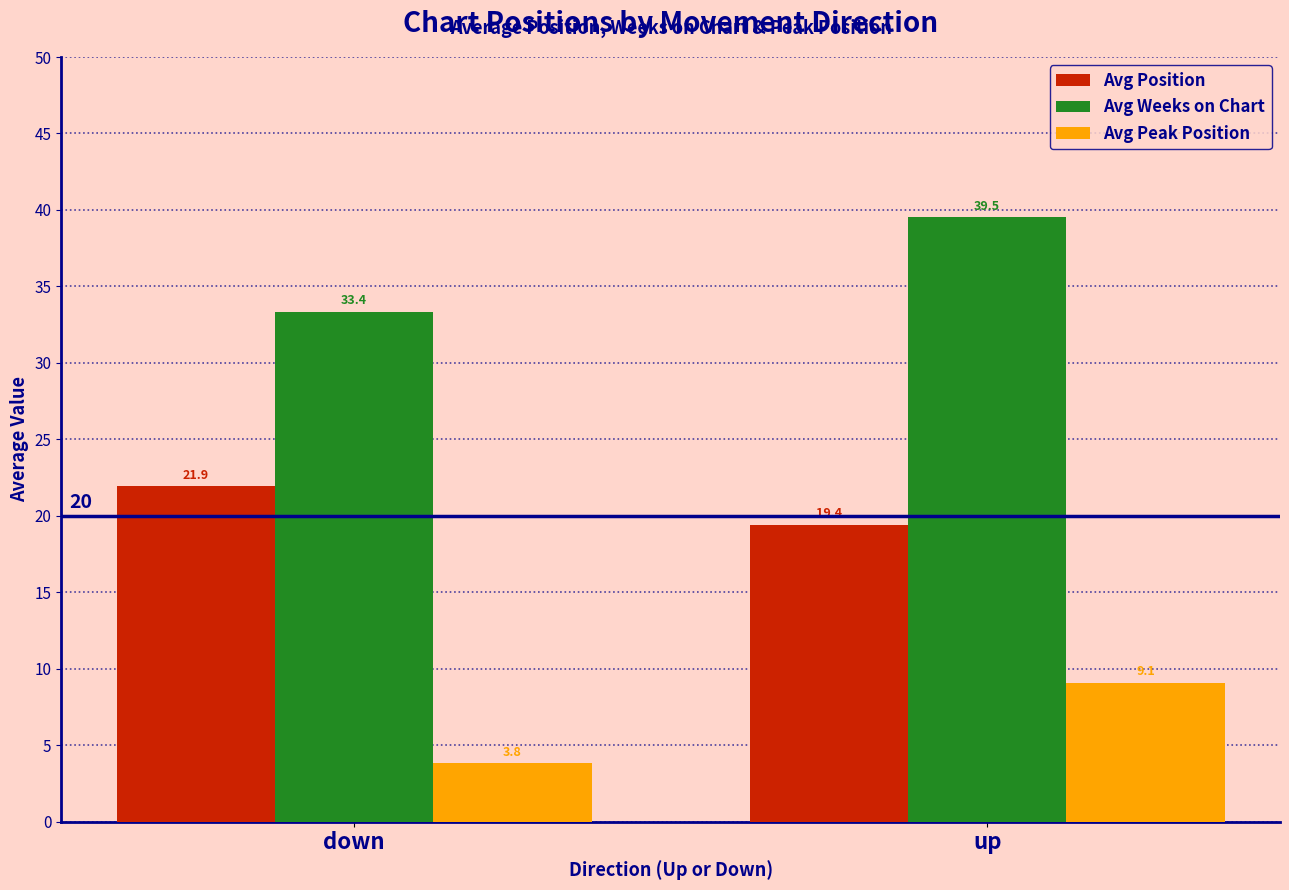

Which series has the largest total across all categories?

Avg Weeks on Chart